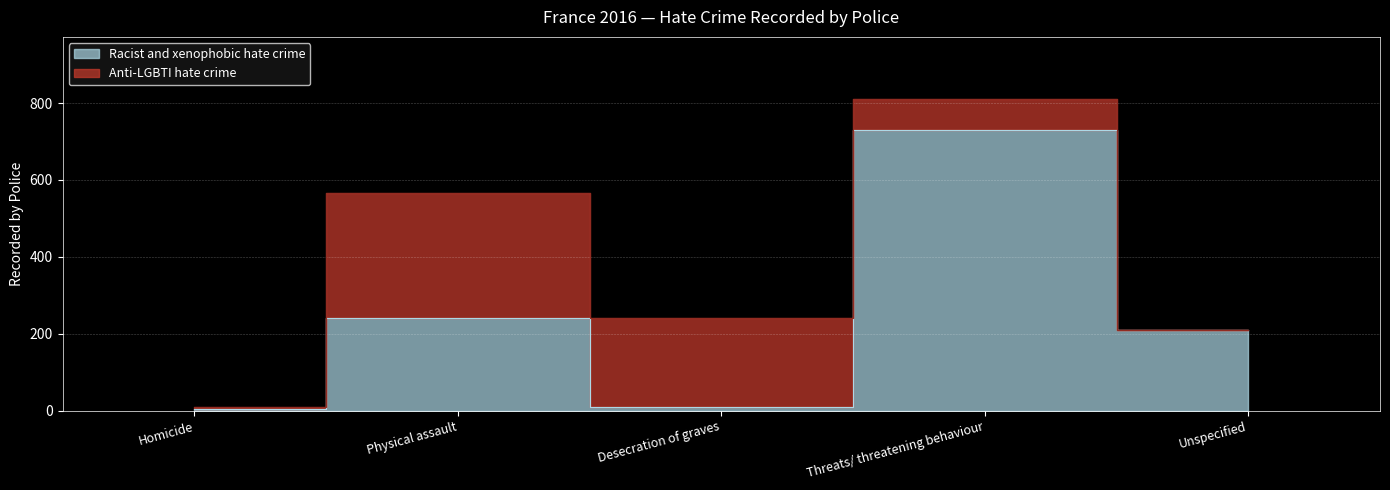

What is the change in value from Physical assault to Threats/ threatening behaviour?

+490